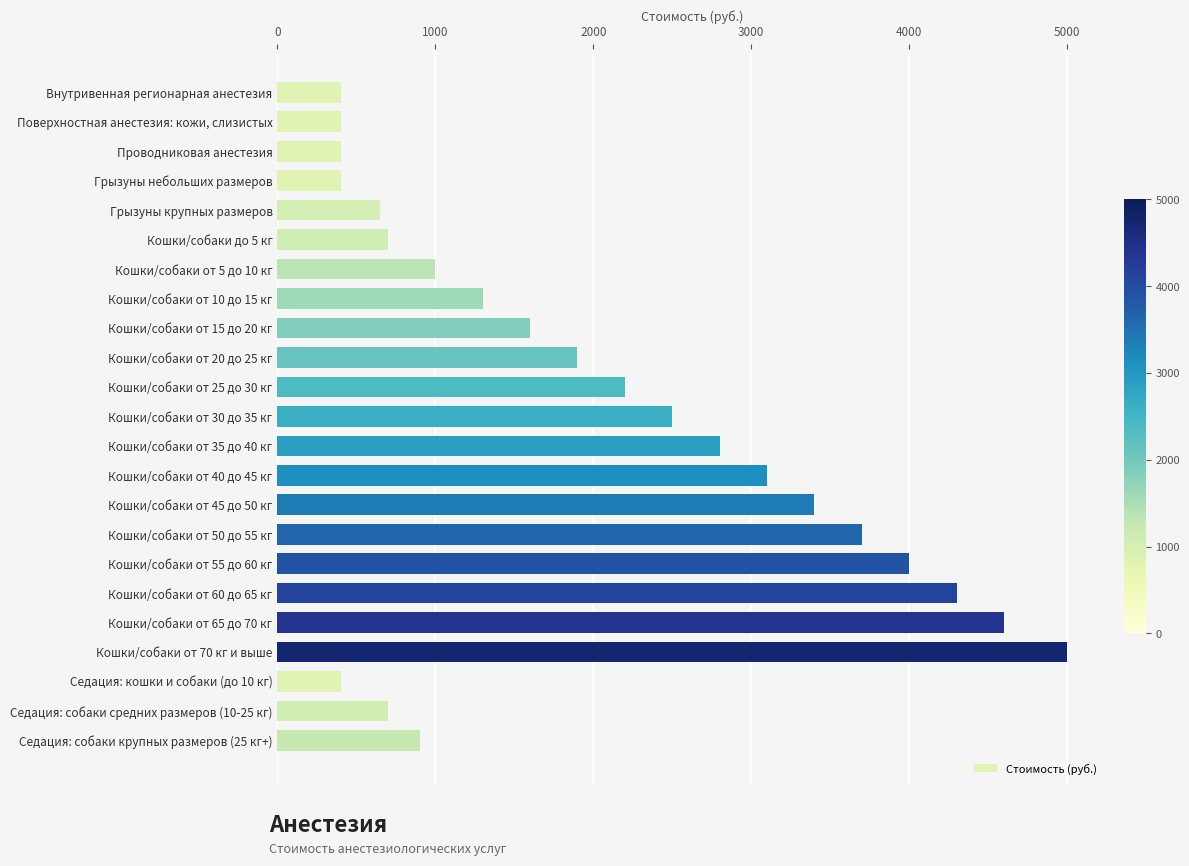

Approximately how many times larger is the value at Кошки/собаки от 40 до 45 кг compared to Кошки/собаки от 10 до 15 кг?

2.4